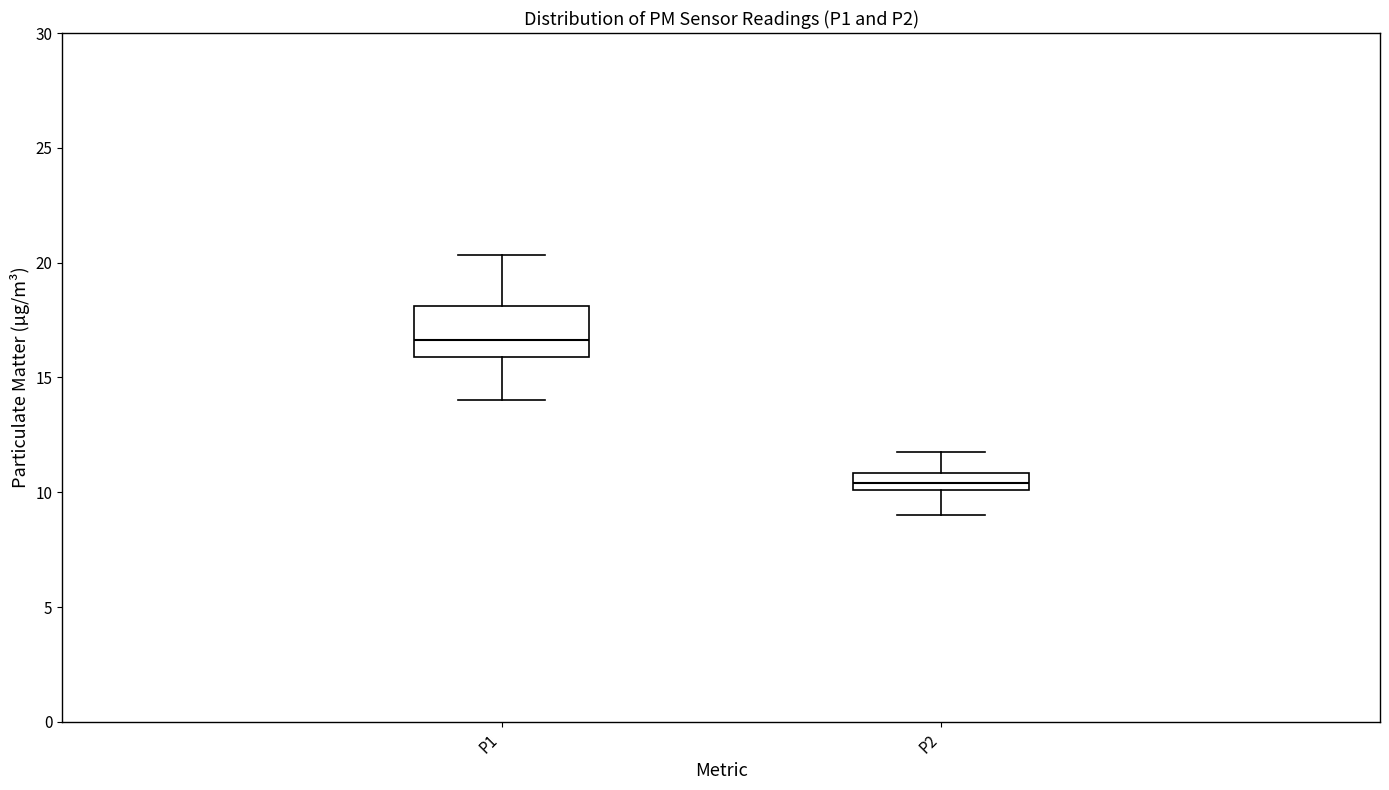

Which box has the highest median line?

P1